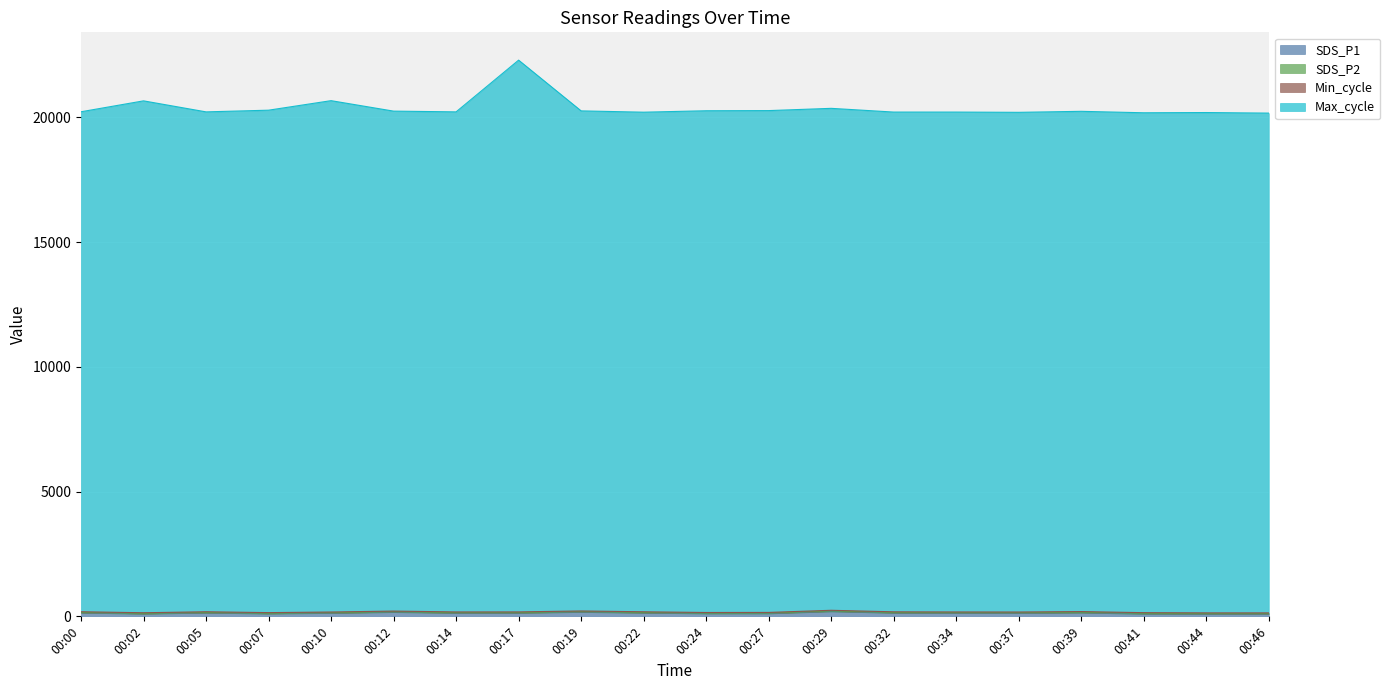

True or false: Max_cycle has a value of 6996.2 at 00:02.

False